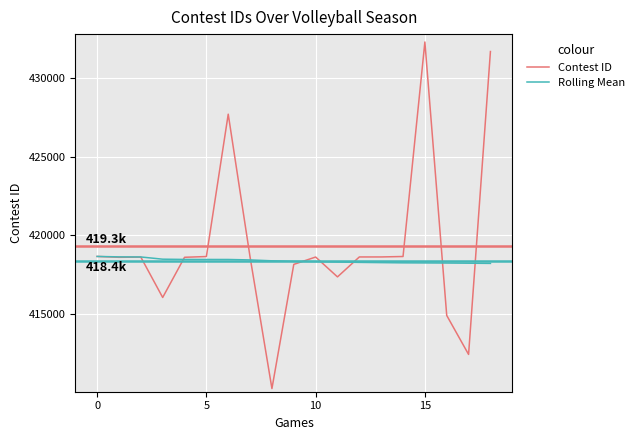

Which series has the widest spread of values?

Contest ID